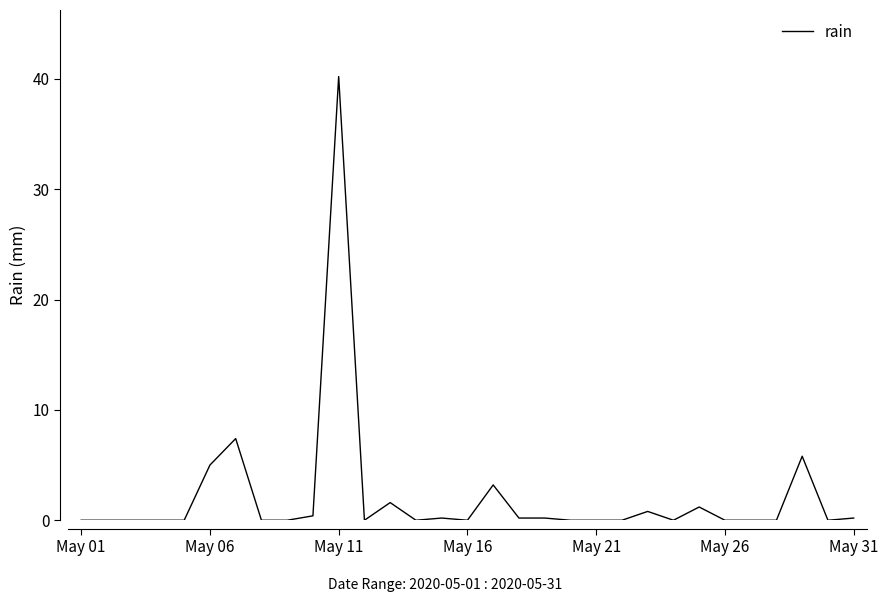

How many lines are shown in the chart?

1